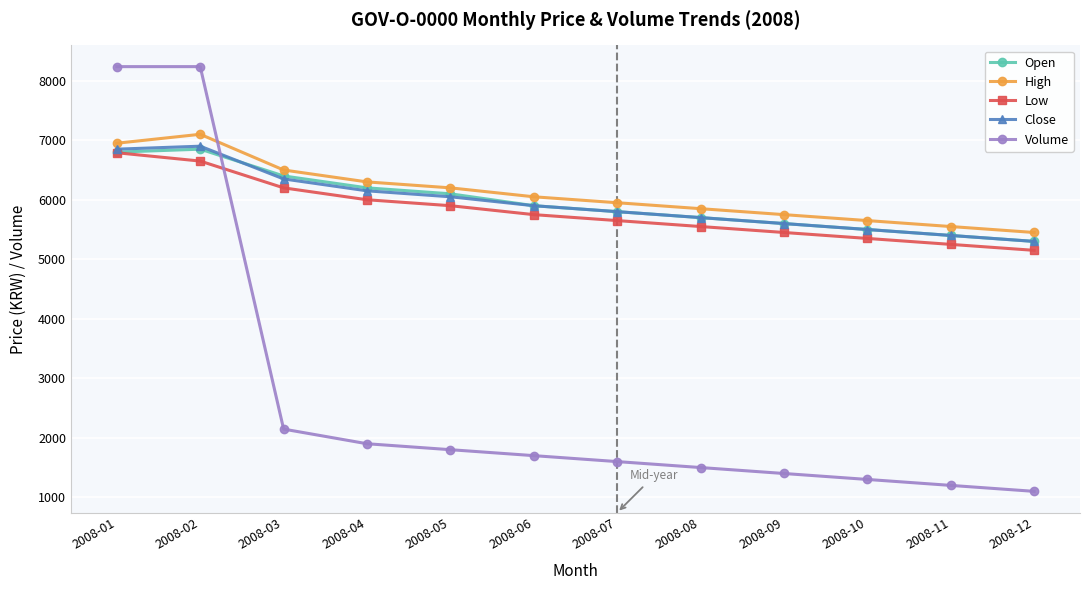

Which series has the largest total across all categories?

High